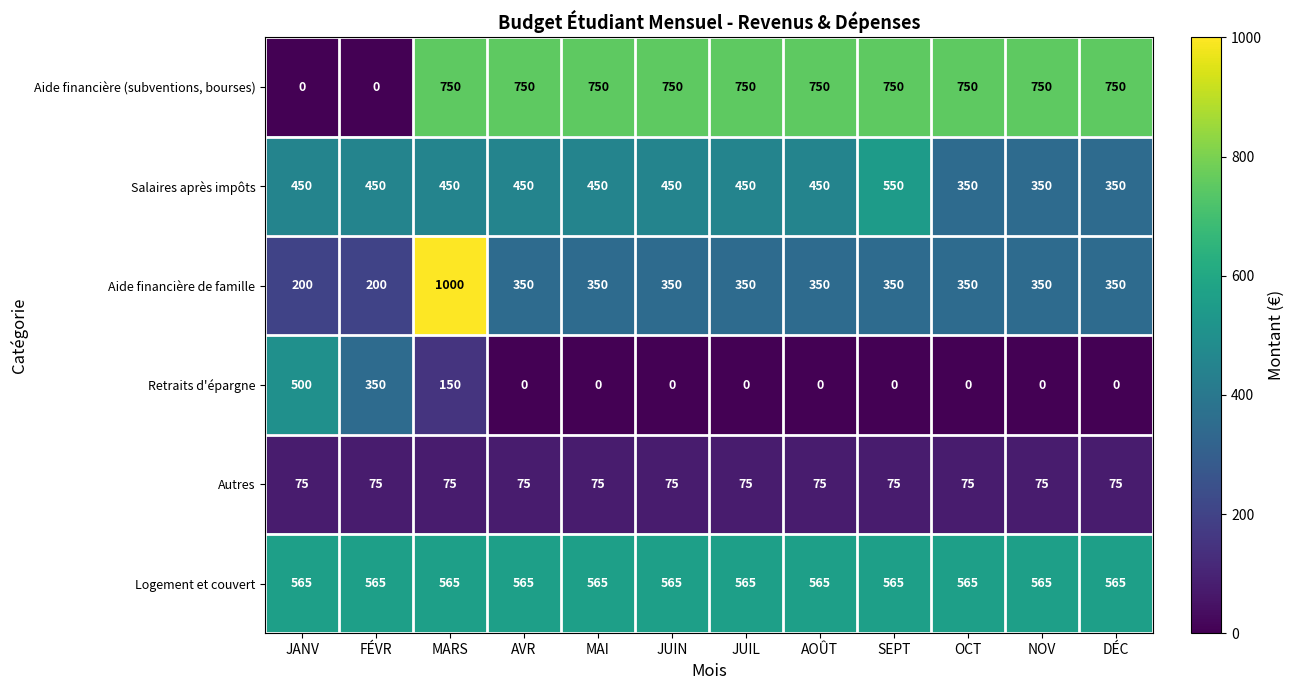

At which category does the chart reach its peak across all series?

MARS